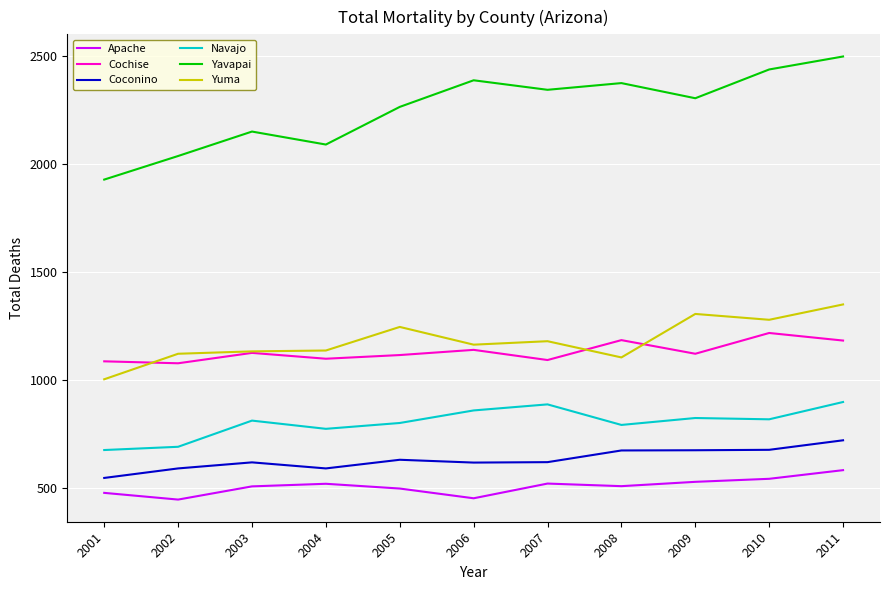

What is the spread (max minus min) of values at 2010?

1892